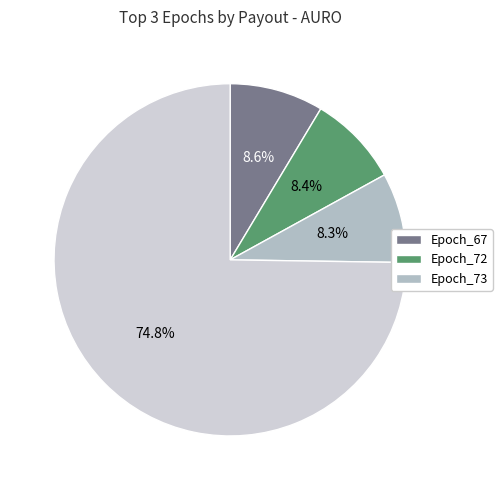

Is there a majority slice in this chart?

Yes